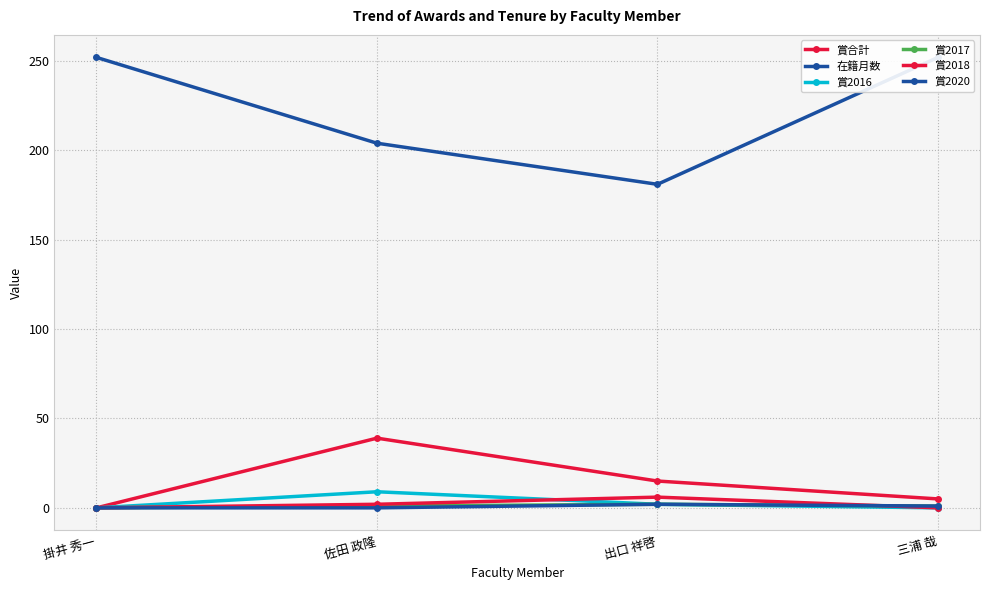

True or false: 賞2016 has more than 1 interior local peaks.

False